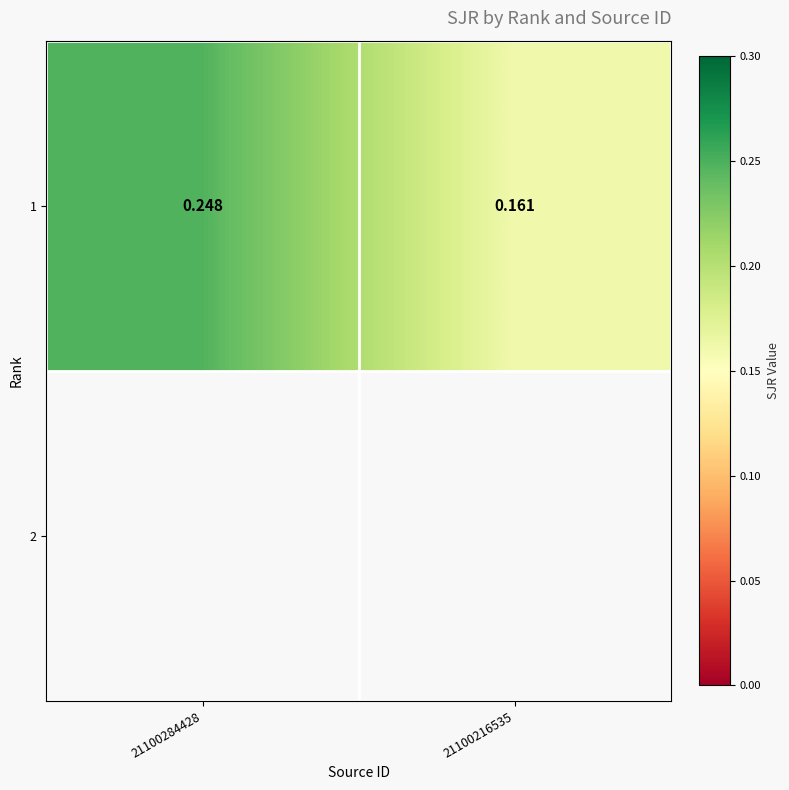

Reading left to right, list all the values displayed in this chart.

21100284428=0.2	21100216535=0.2